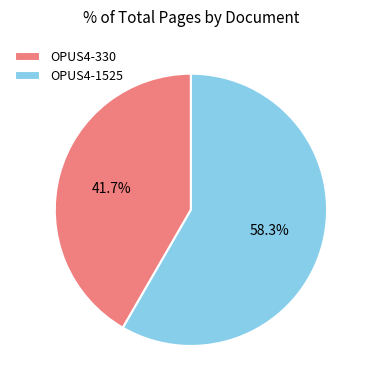

To the nearest percent, what percentage of the pie is OPUS4-1525?

58%